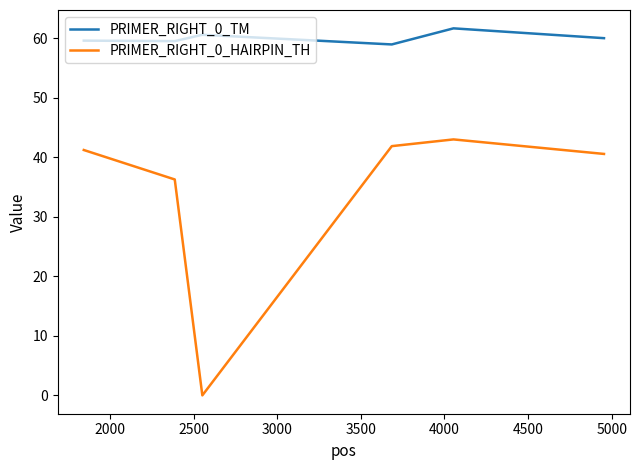

What are all the series names shown in the legend?

PRIMER_RIGHT_0_TM, PRIMER_RIGHT_0_HAIRPIN_TH